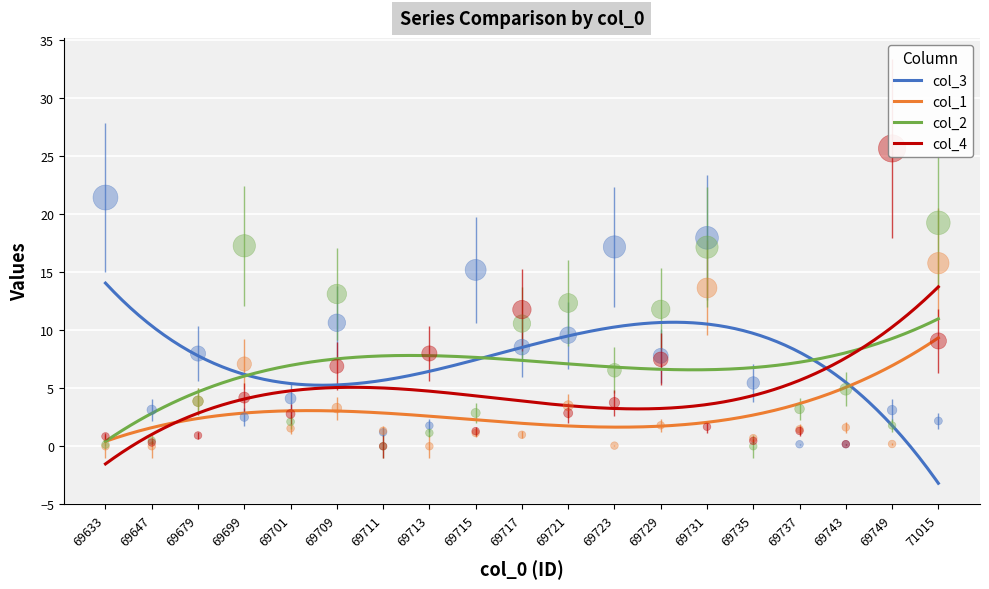

Which series reaches the maximum Y coordinate?

col_4